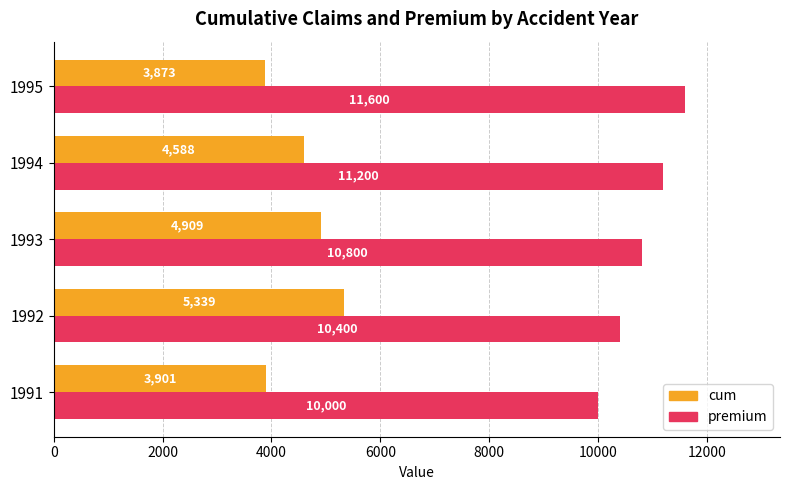

What is the smallest value displayed?

3873.3